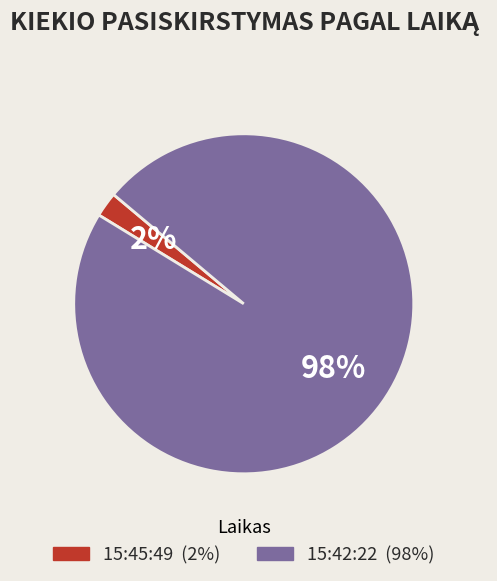

Which has a higher value, 15:42:22 or 15:45:49?

15:42:22